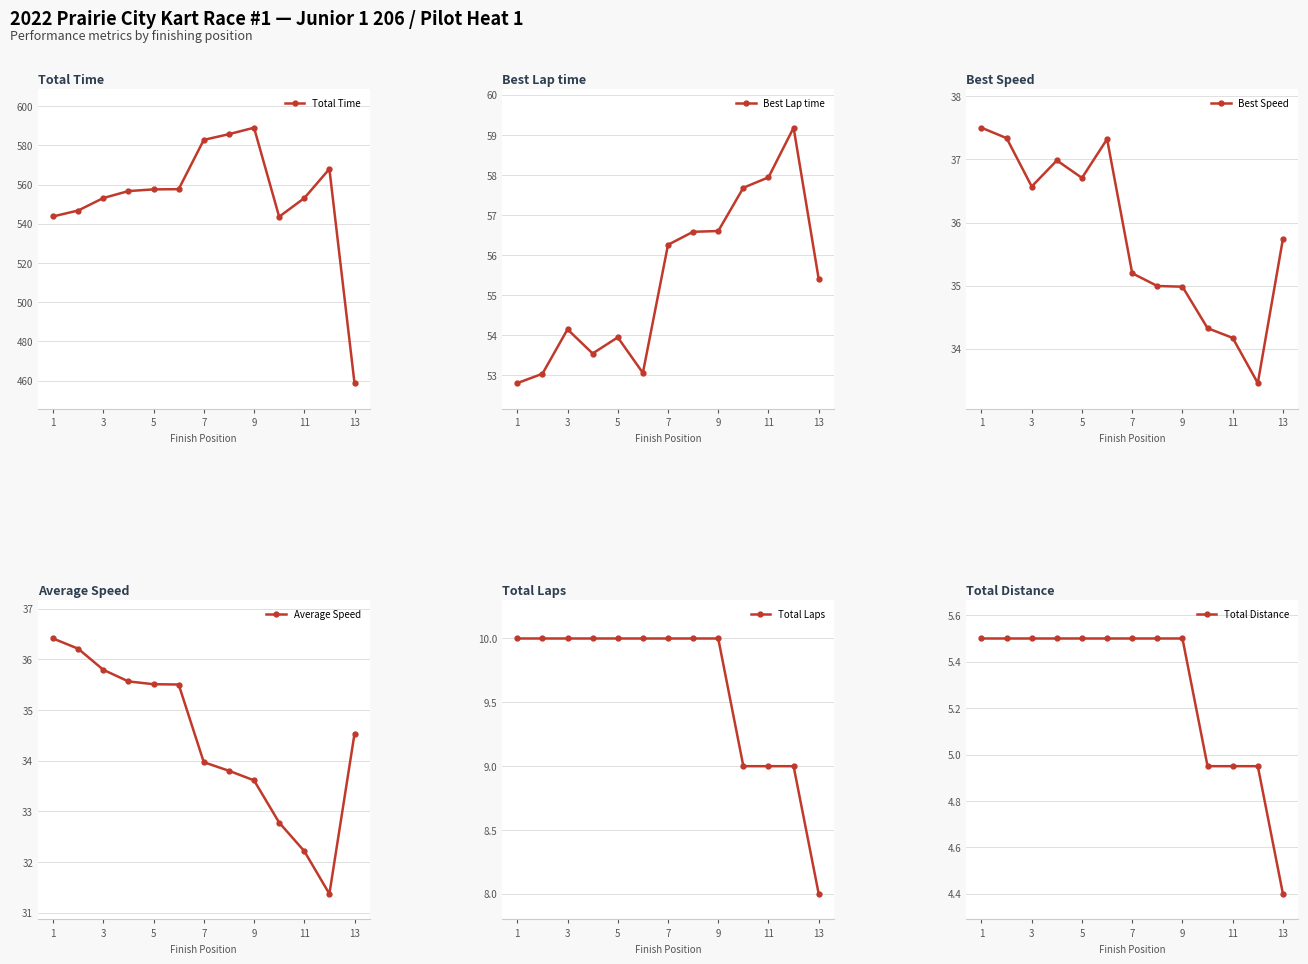

Which category has the highest value in the Total Time series?

9